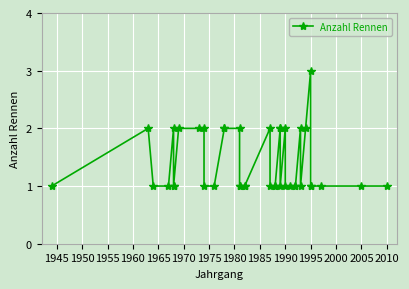

What is the average value?

1